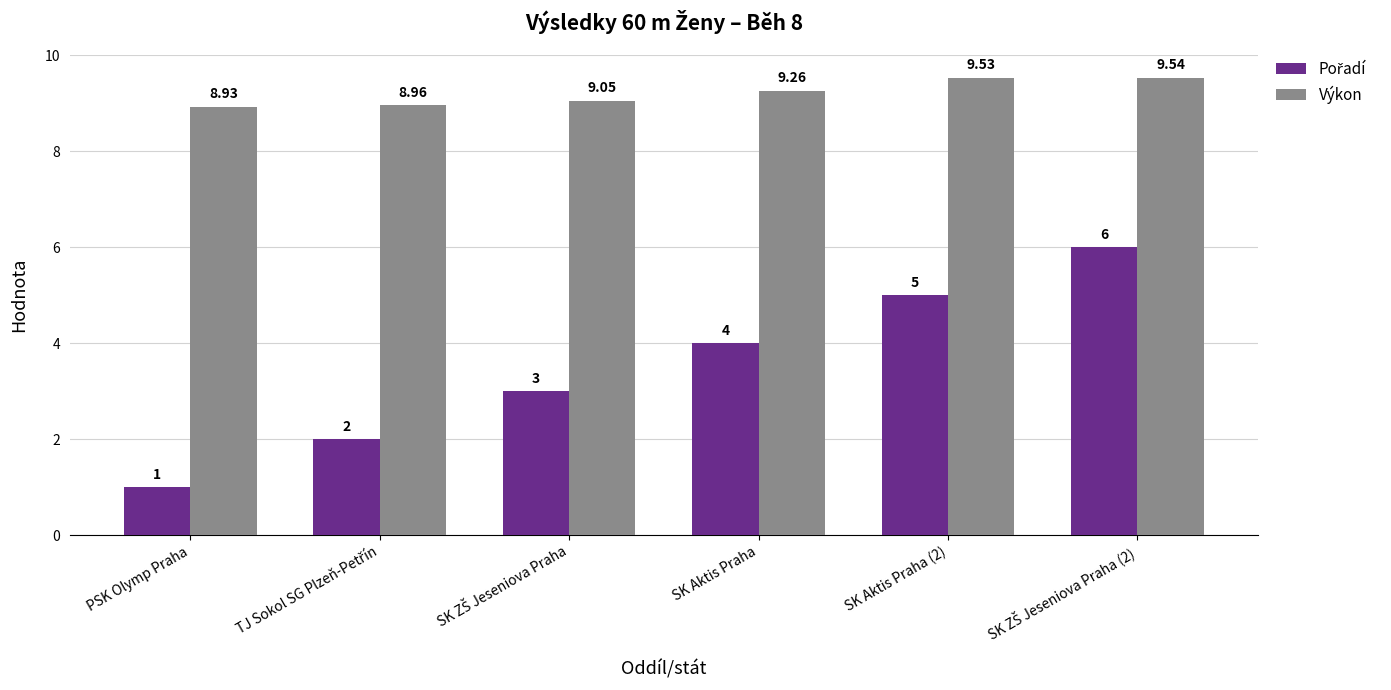

How many data points does each series have?

6